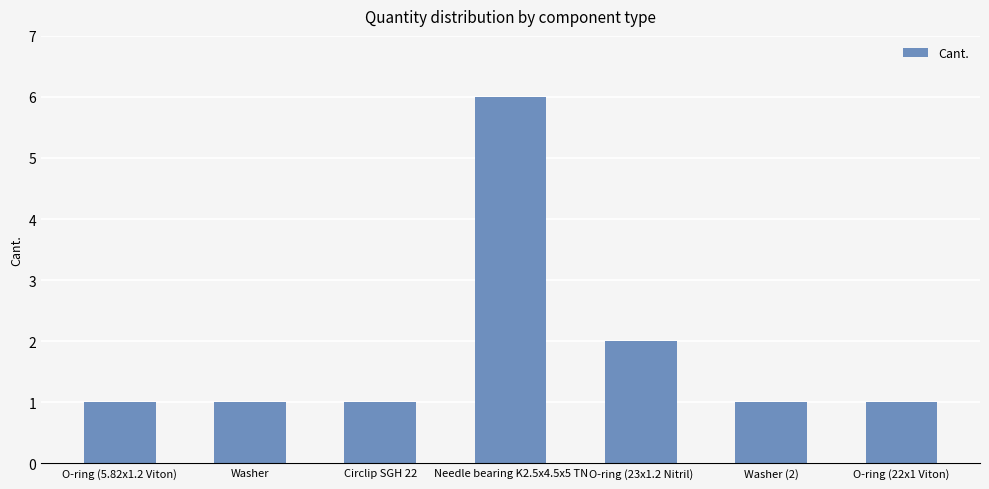

What is the change in value from Needle bearing K2.5x4.5x5 TN to O-ring (23x1.2 Nitril)?

-4